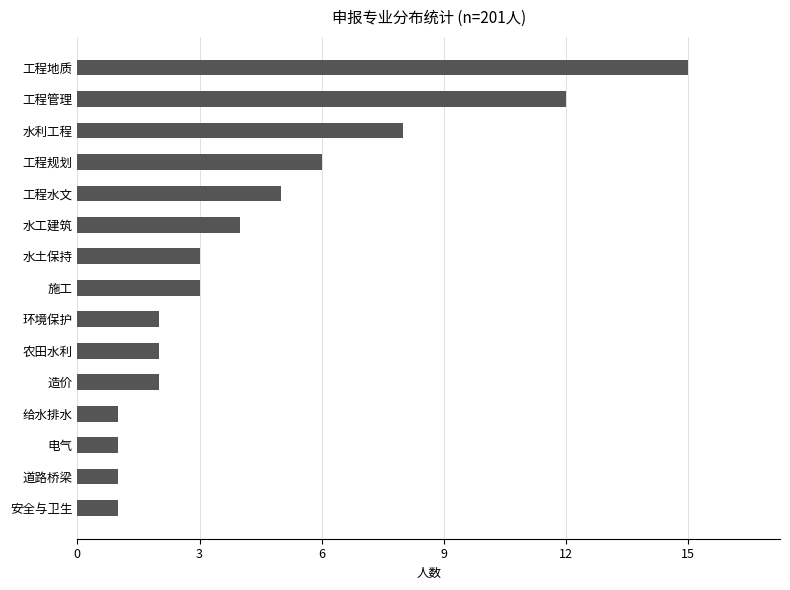

Approximately how many times larger is the value at 工程地质 compared to 工程规划?

2.5